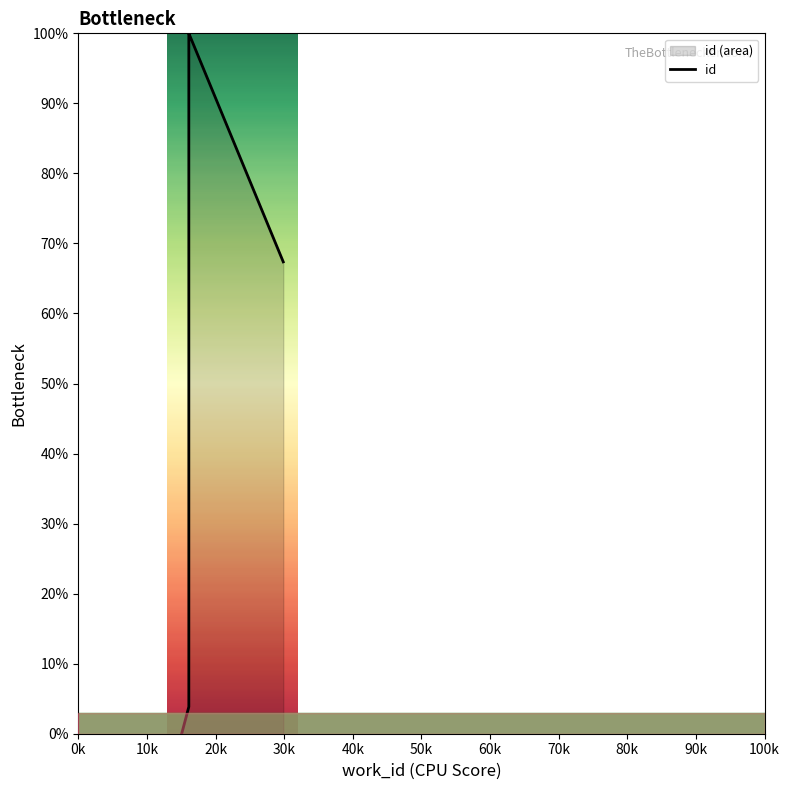

What is the ratio of the value at 70k to the value at 60k?

1.0